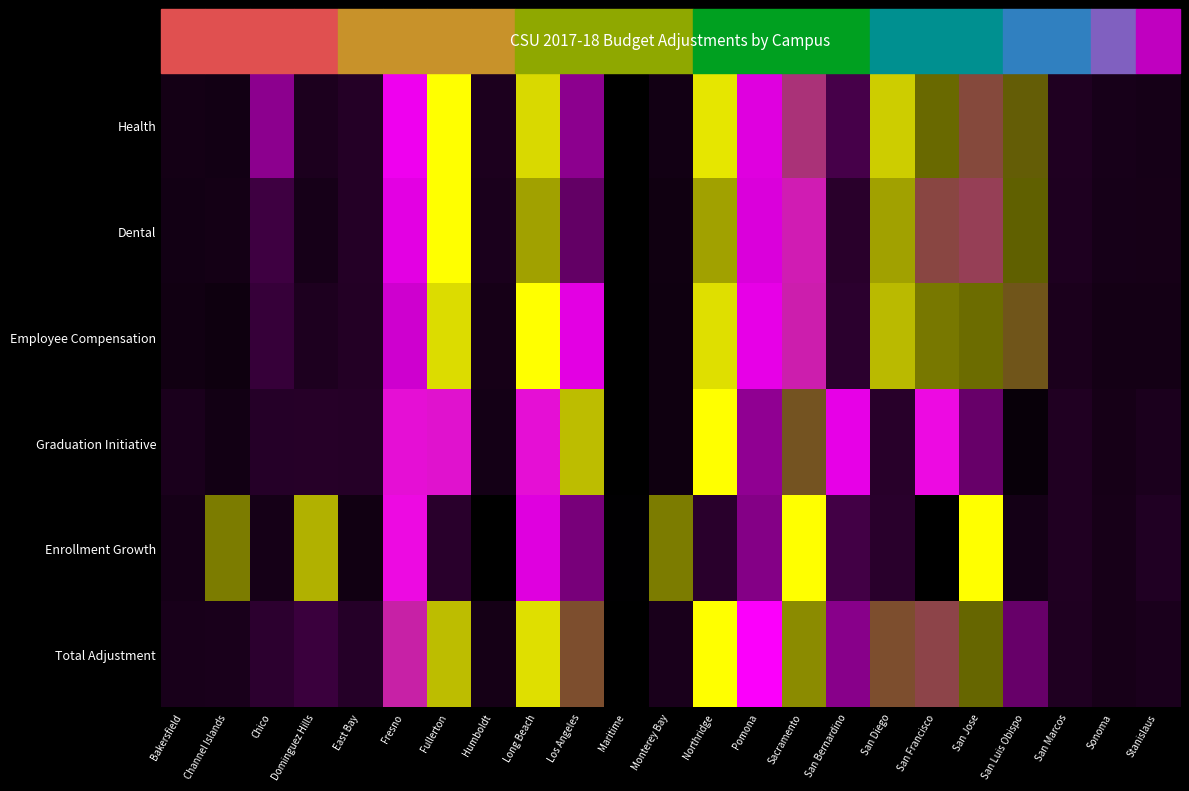

Which series changed the most between Fullerton and Sacramento?

Enrollment Growth